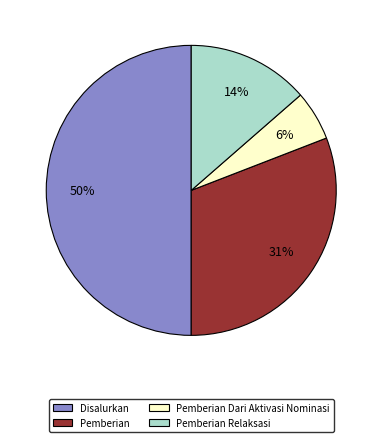

Is the sum of Pemberian Relaksasi and Pemberian Dari Aktivasi Nominasi greater than half?

No